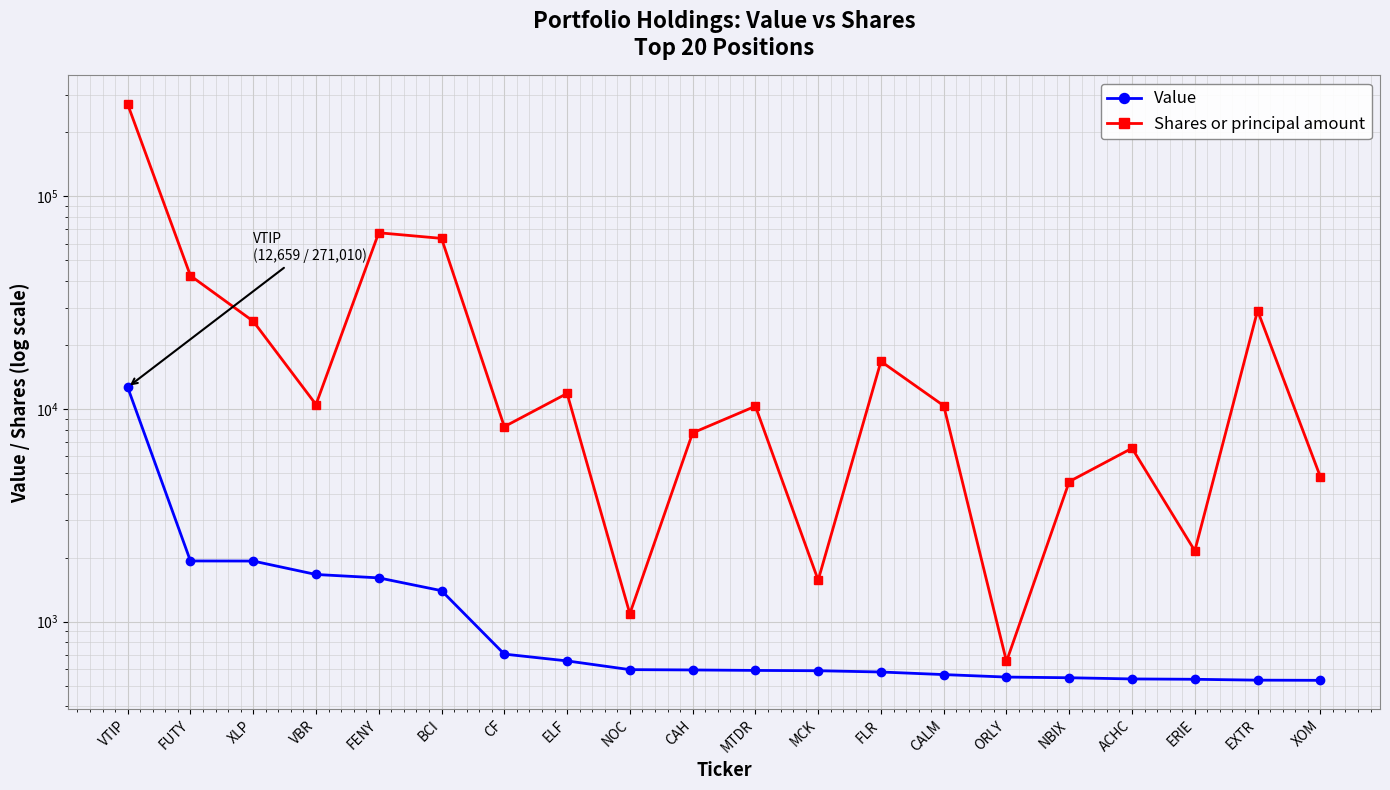

What position from the left is ACHC?

17